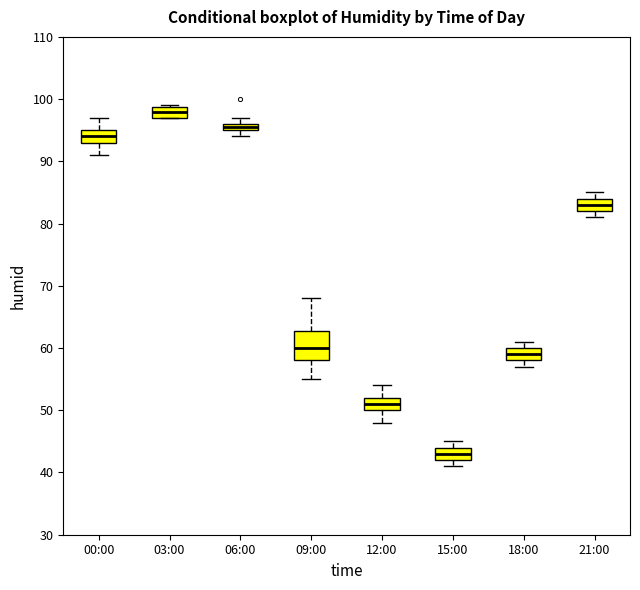

Which box has the lowest median line?

15:00